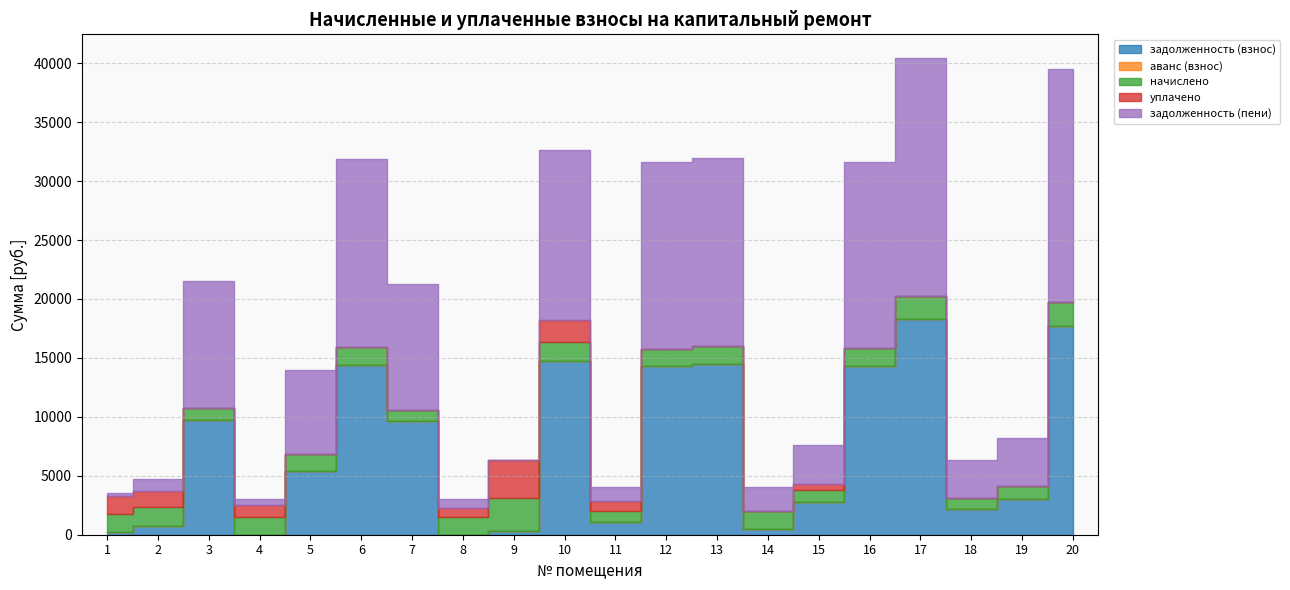

Reading left to right, extract all data points from this chart.

задолженность (взнос): 263.1	767.1	9745.2	0.7	5363.8	14422.9	9615.2	0.1	338.7	14745.6	1038.1	14293.0	14455.4	503.5	2787.6	14325.5	18263.3	2151.8	2995.3	17715.8
аванс (взнос): 0.0	0.0	0.0	0.0	0.0	0.0	0.0	0.0	0.0	0.0	0.0	0.0	0.0	0.0	0.0	0.0	0.0	0.0	0.0	0.0
начислено: 1517.3	1605.7	1020.6	1496.9	1513.9	1510.5	1007.0	1500.3	2816.4	1571.7	1003.6	1496.9	1513.9	1510.5	1007.0	1500.3	1949.3	996.8	1105.7	2037.8
уплачено: 1527.5	1302.3	0.0	999.0	-200.0	0.0	0.0	750.2	3188.2	1915.0	800.0	0.0	0.0	0.0	500.0	0.0	0.0	0.0	0.0	0.0
задолженность (пени): 252.9	1070.5	10765.8	498.6	7077.7	15933.4	10622.2	750.1	0.0	14402.3	1241.8	15789.8	15969.4	2014.0	3294.6	15825.8	20212.7	3148.6	4101.0	19753.5